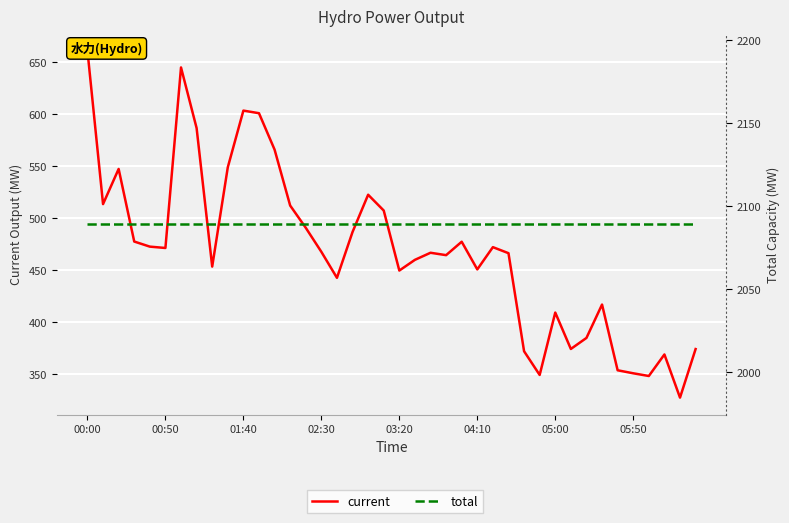

At how many categories does at least one series exceed 1888?

40